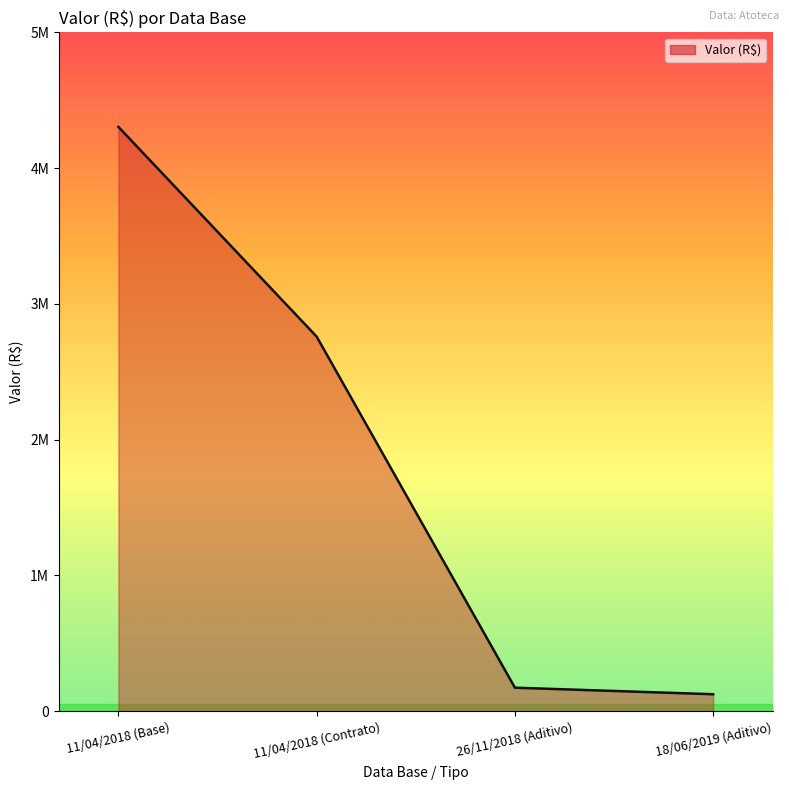

What is the value of the 2nd point from the left?

2758899.2